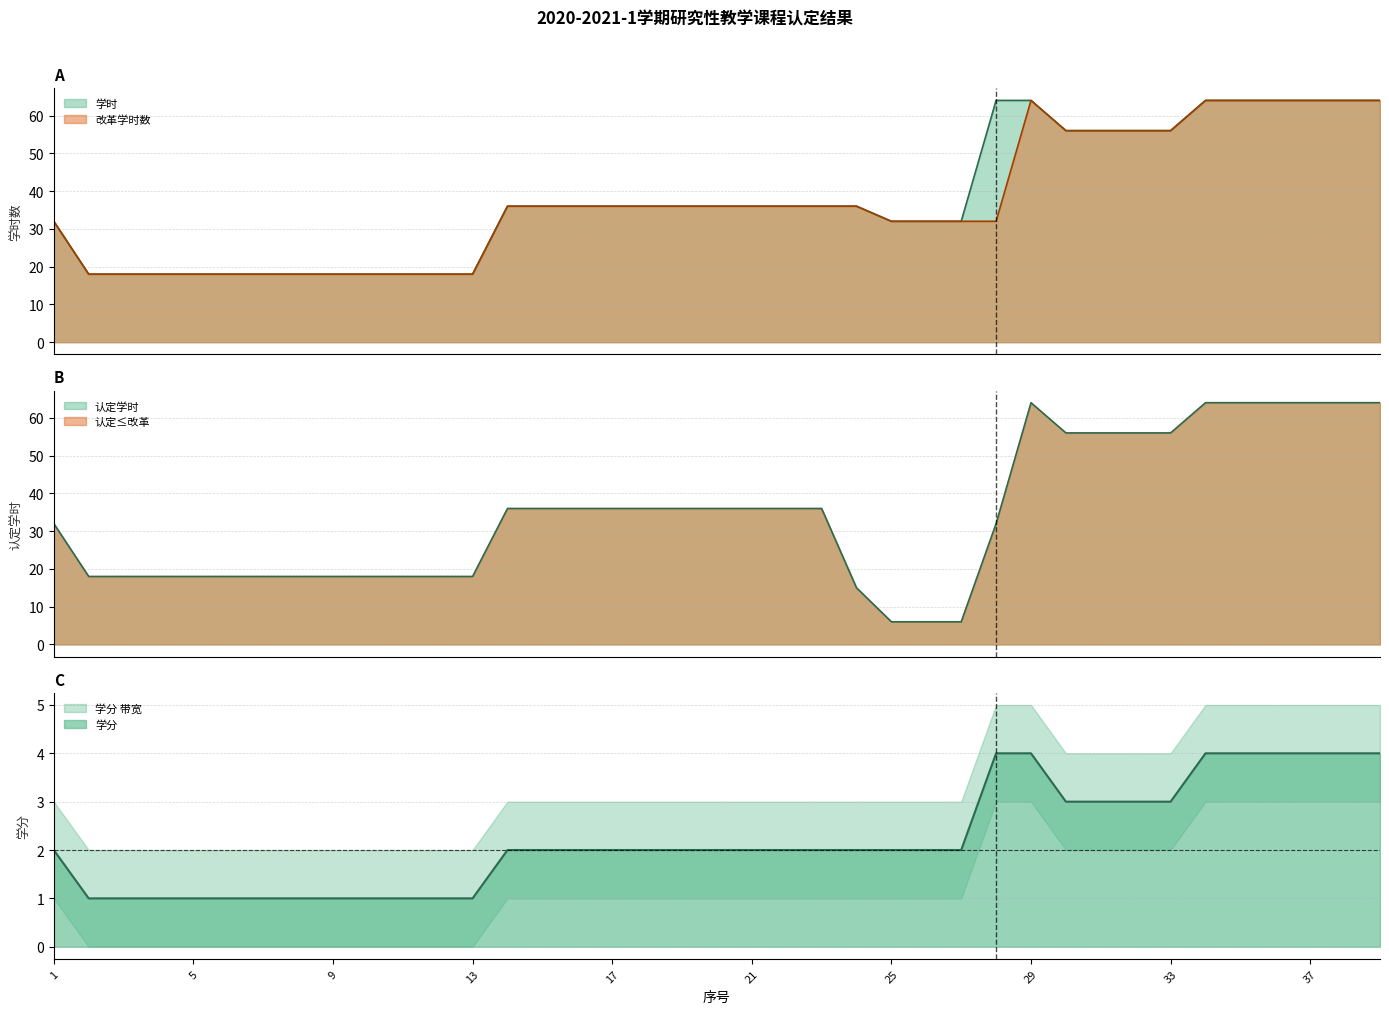

The 学时 series shows 56 at 32. True or false?

True